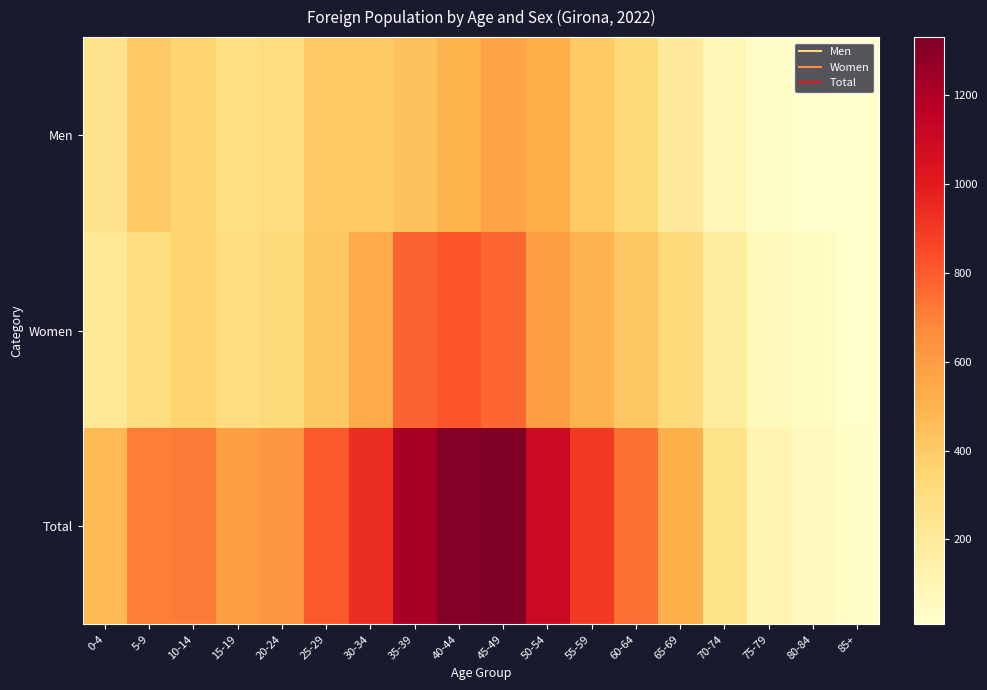

How many series are shown in this chart?

3